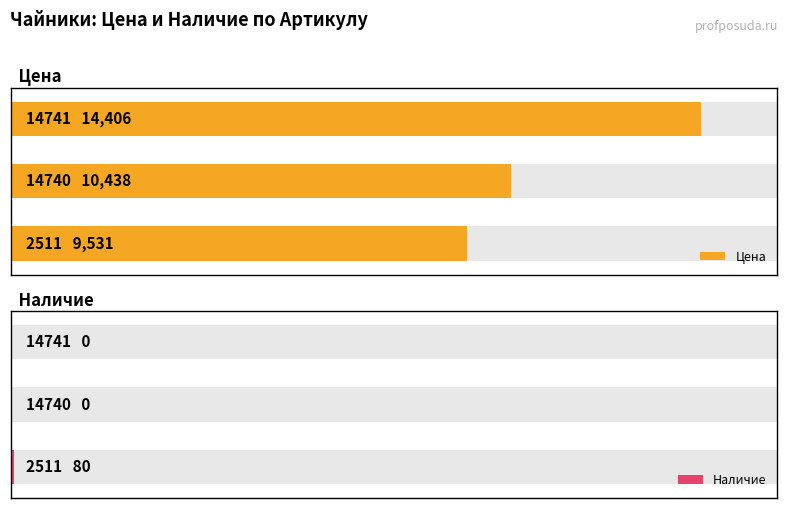

True or false: Цена has a value of 13092 at 0.

False